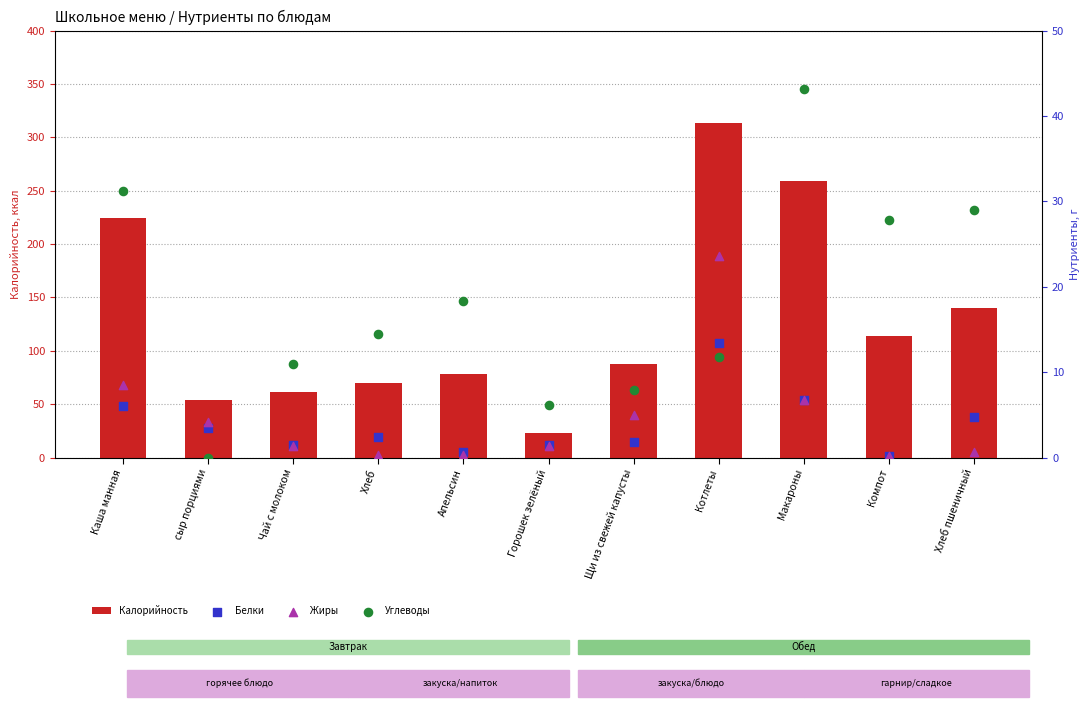

Which series contains the highest Y value?

Калорийность